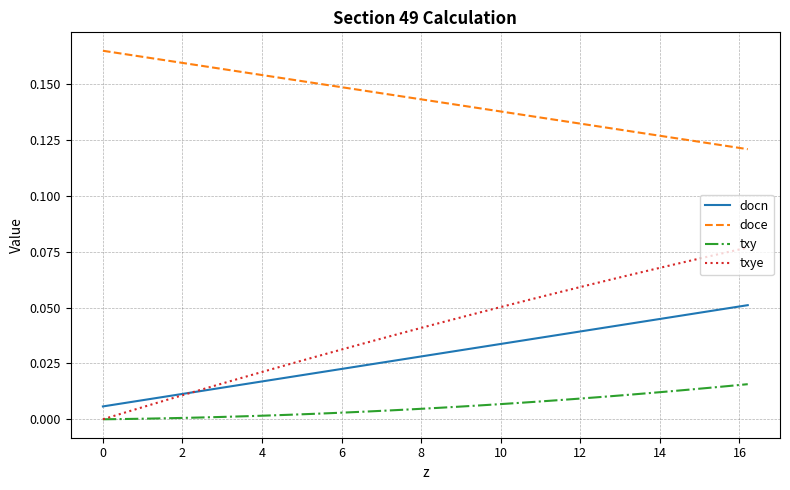

Rank the series by their maximum value, from lowest to highest.

txy, docn, txye, doce